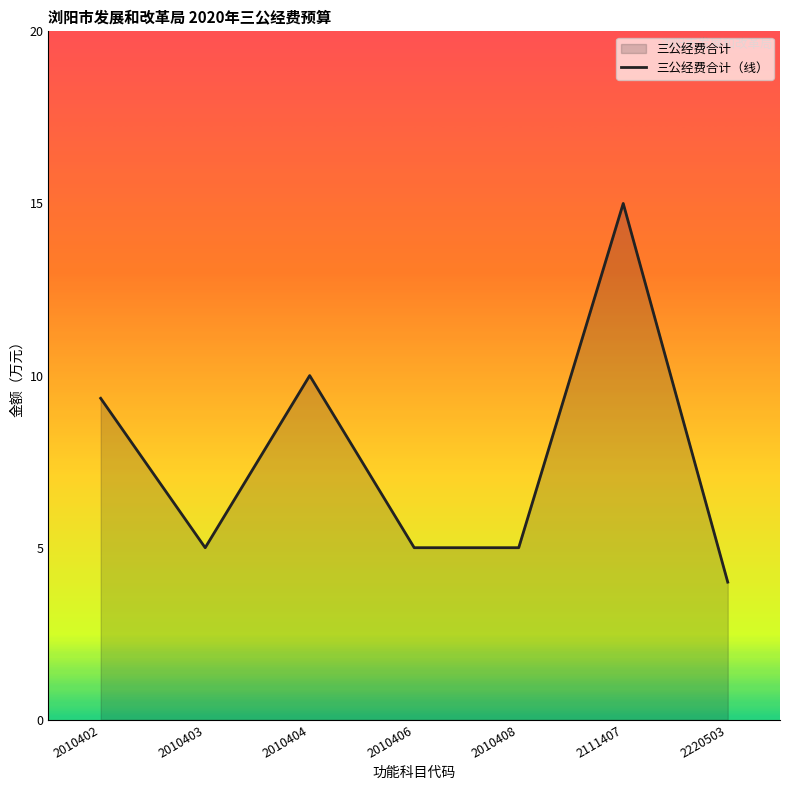

Does the chart have visible grid lines?

No